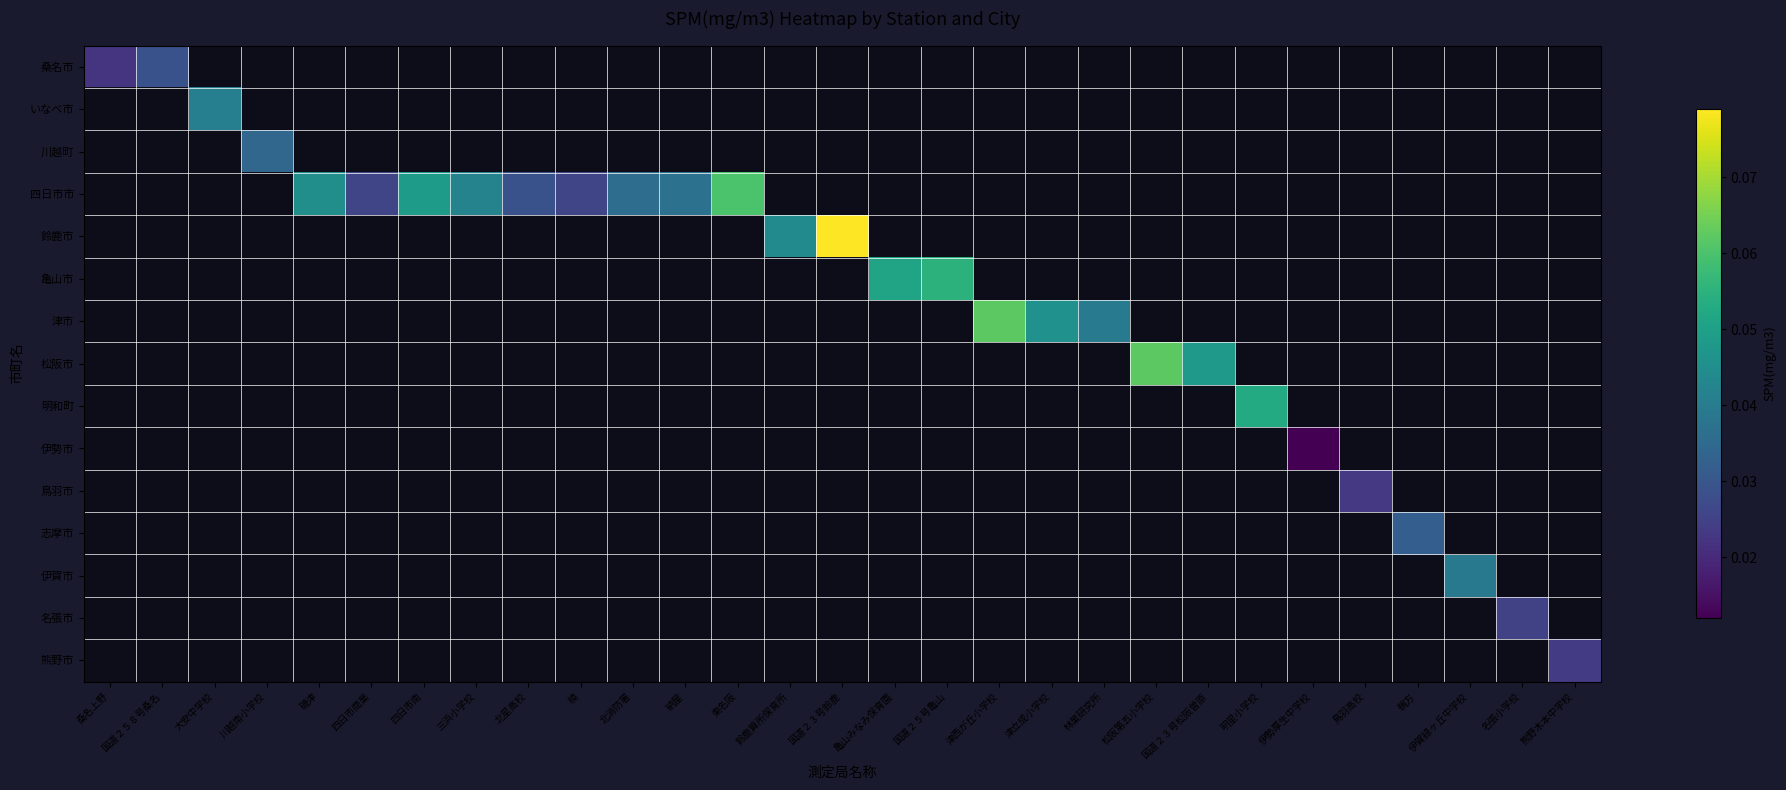

Which category has the highest value across all series?

国道２３号鈴鹿